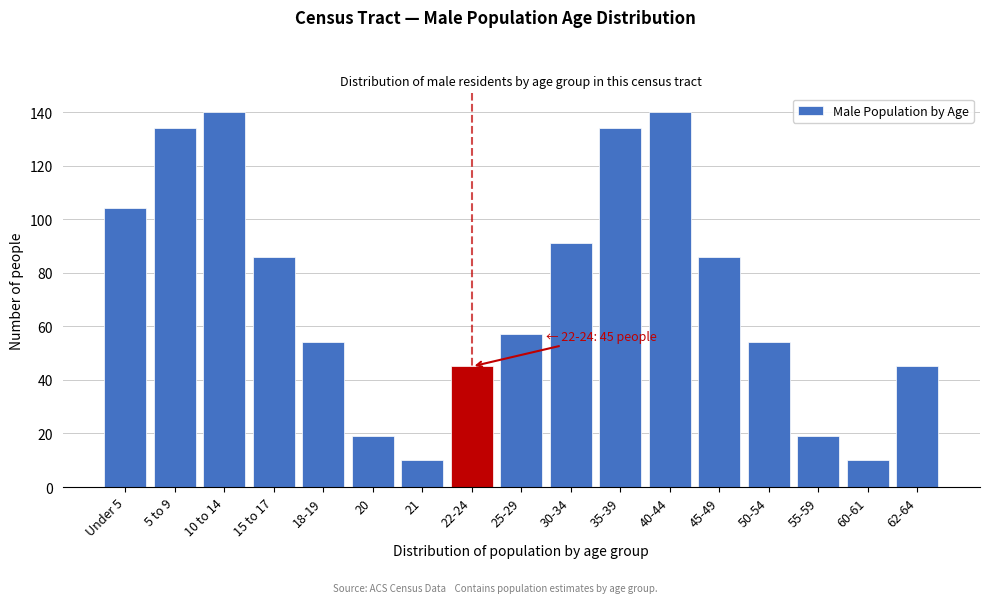

Reading right to left, extract all data points from this chart.

45	10	19	54	86	140	134	91	57	45	10	19	54	86	140	134	104